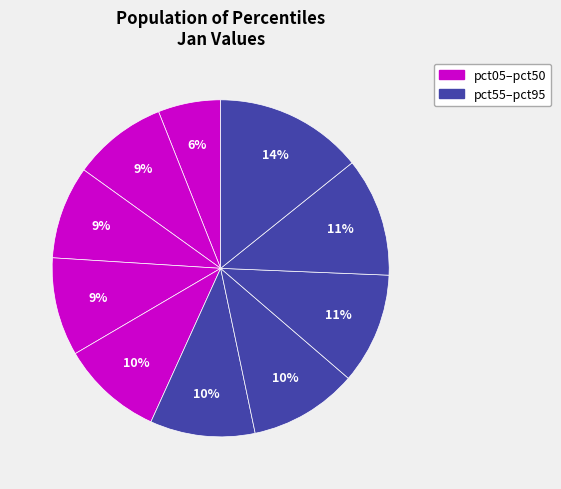

How many segments does this pie chart have?

10